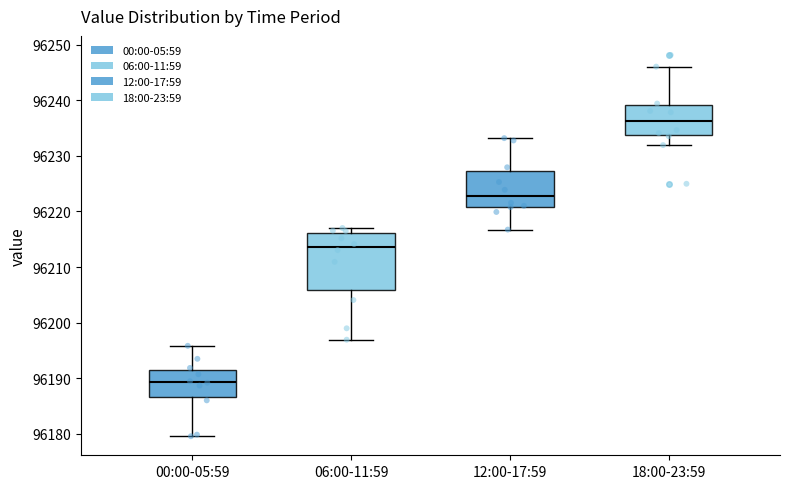

Reading left to right, transcribe this box plot: for each box, give where its median line is, the range the box spans, and where its two whiskers end, as read against the y-axis. The values are not printed on the chart, so give them approximately, as read against the axis.

00:00-05:59: median 96189, box 96187 to 96192, whiskers 96180 to 96196
06:00-11:59: median 96214, box 96206 to 96216, whiskers 96197 to 96217
12:00-17:59: median 96223, box 96221 to 96227, whiskers 96217 to 96233
18:00-23:59: median 96236, box 96234 to 96239, whiskers 96232 to 96246